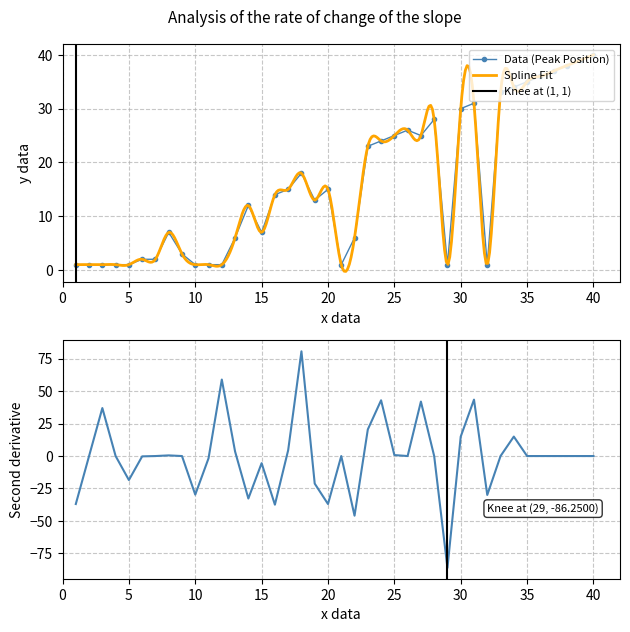

Where does the data first go above 14?

17